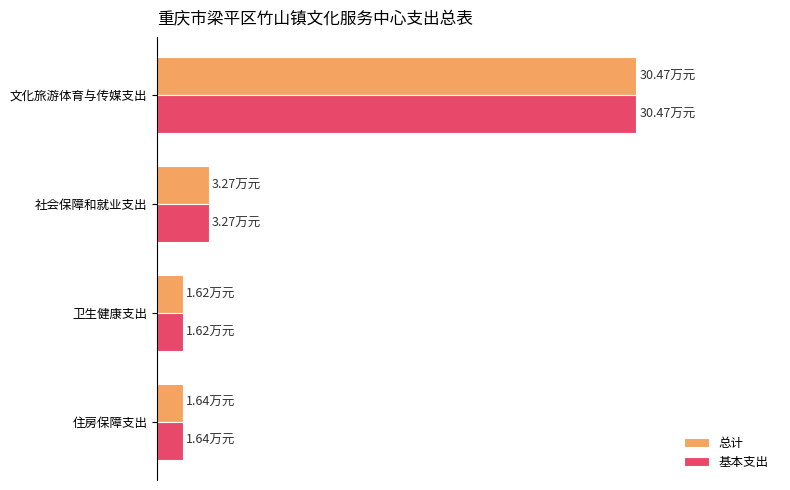

What are all the series names shown in the legend?

总计, 基本支出